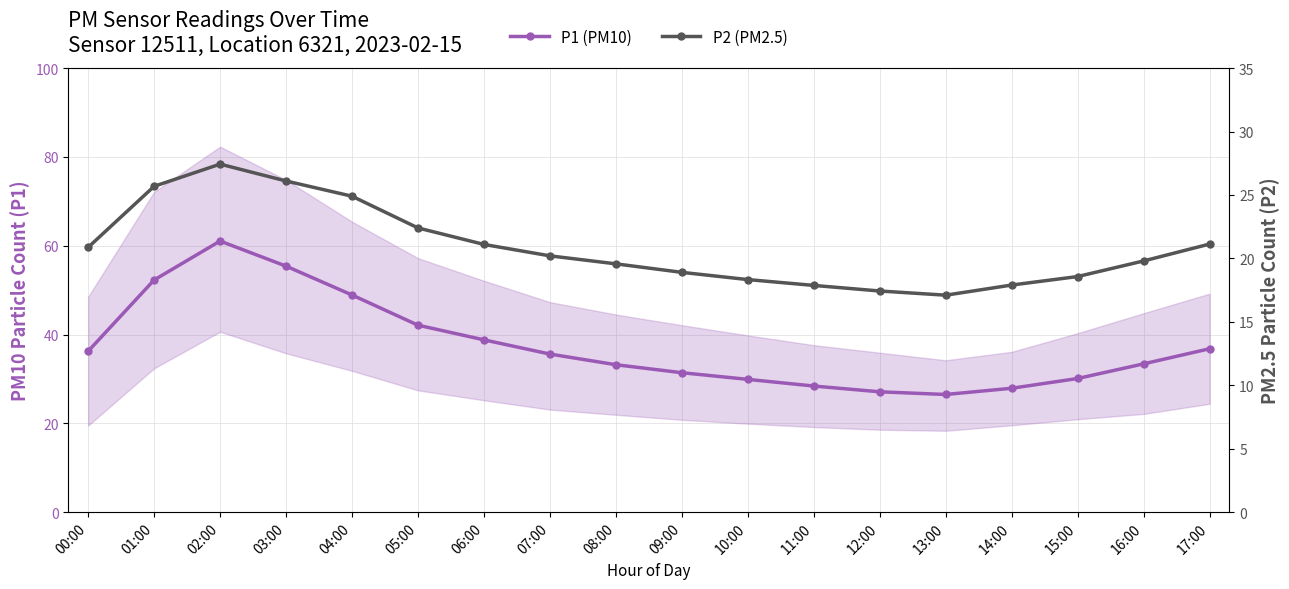

What is the label of the 12th point from the right?

06:00